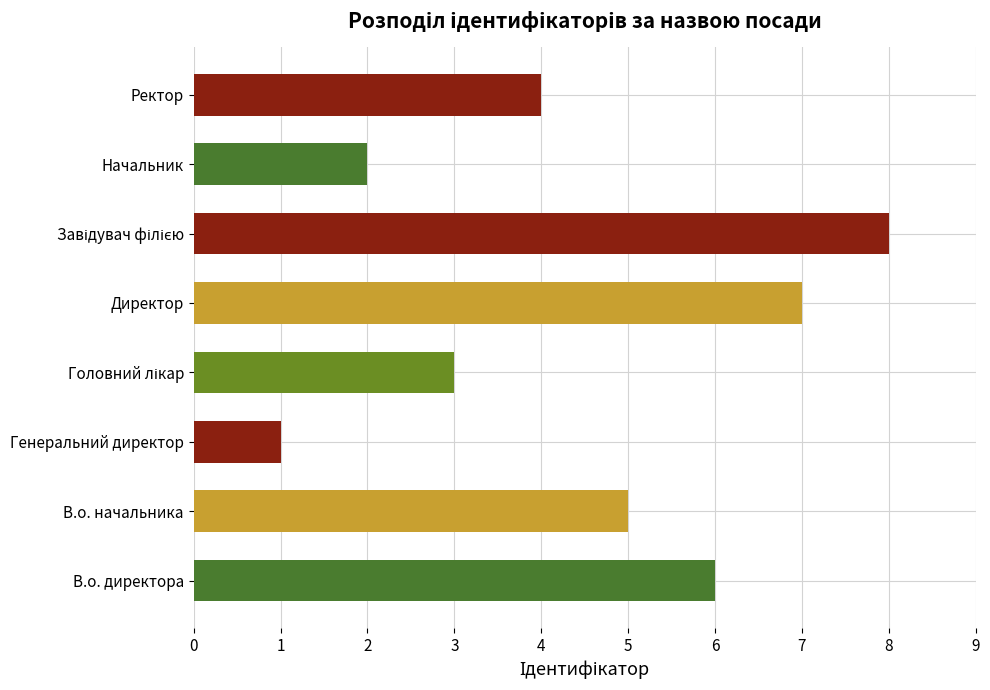

The value at Директор is 4. True or false?

False